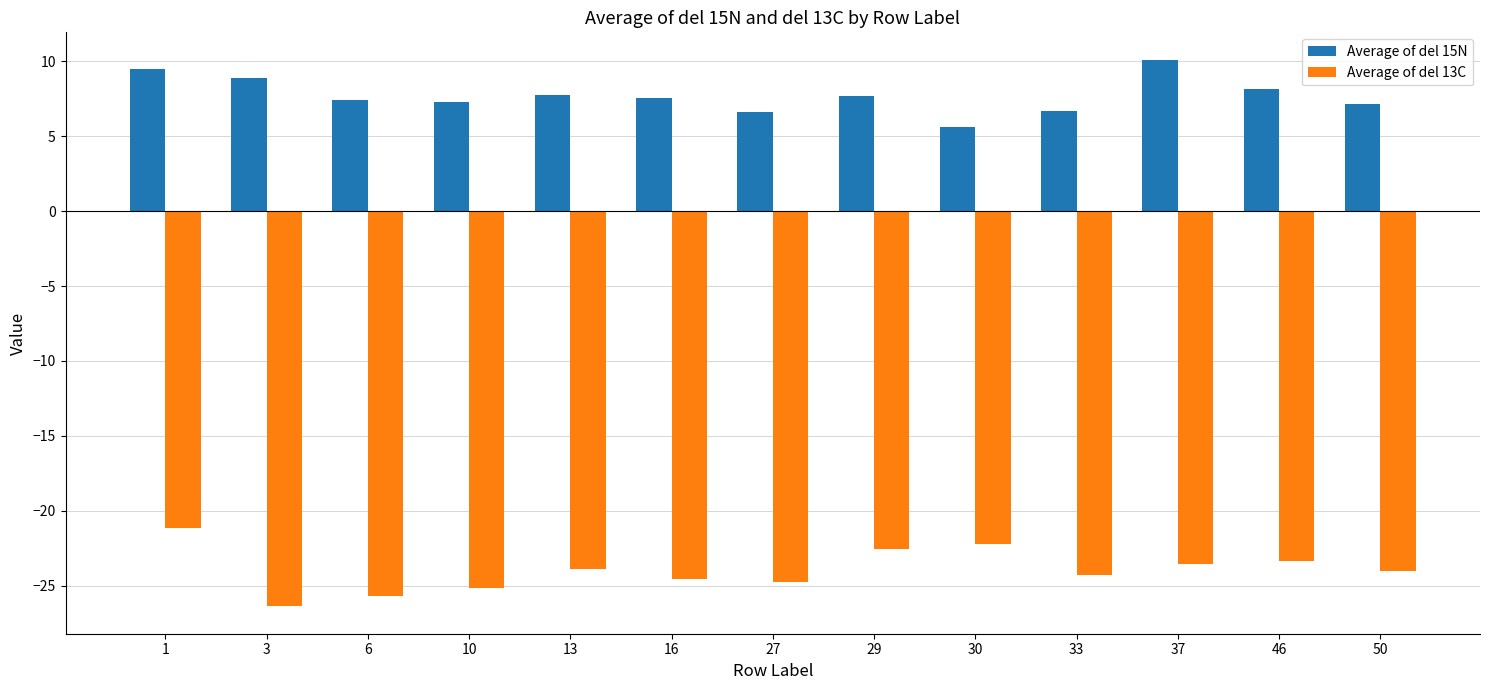

What is the difference between the maximum and second lowest values in the Average of del 15N series?

3.5